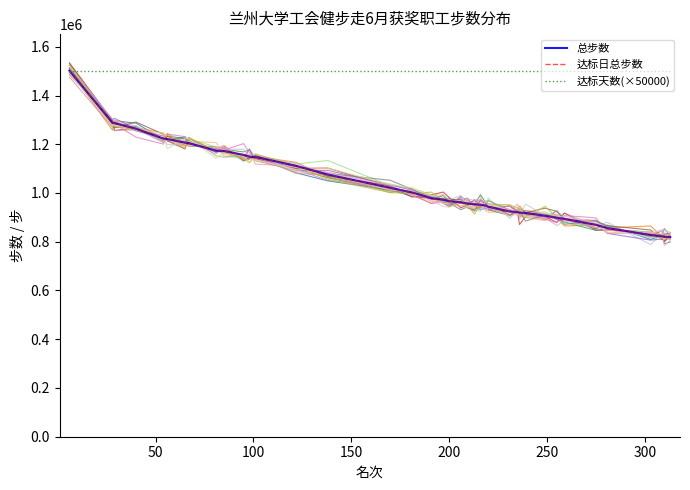

What is the label of the 33rd point from the right?

300